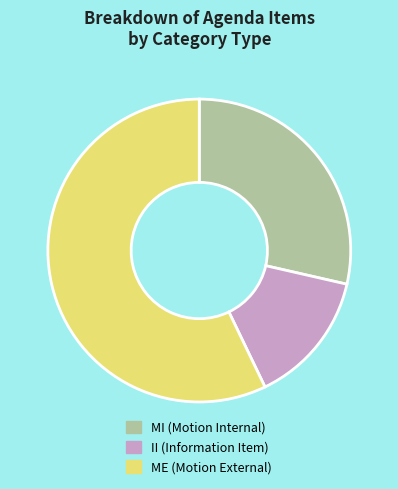

True or false: MI accounts for 29% of the total.

True